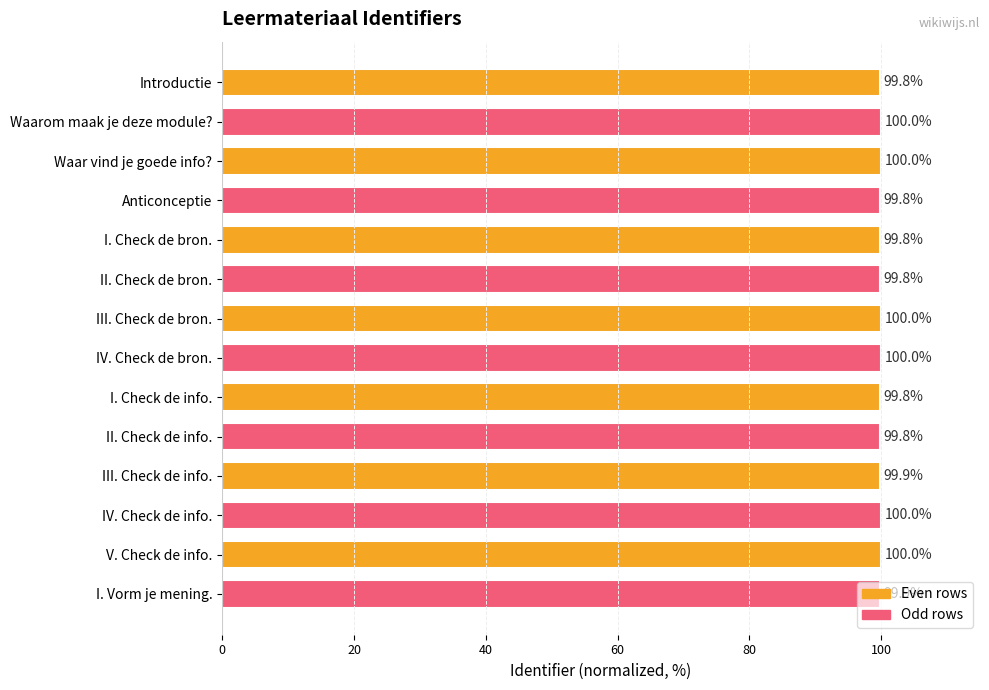

What is the approximate value at Anticonceptie?

99.8